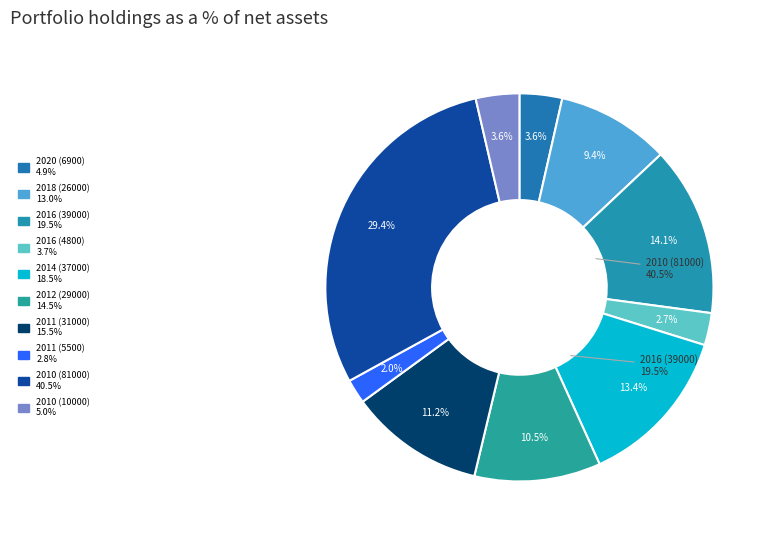

The 2020 (6900) slice represents 4% of the pie. True or false?

True